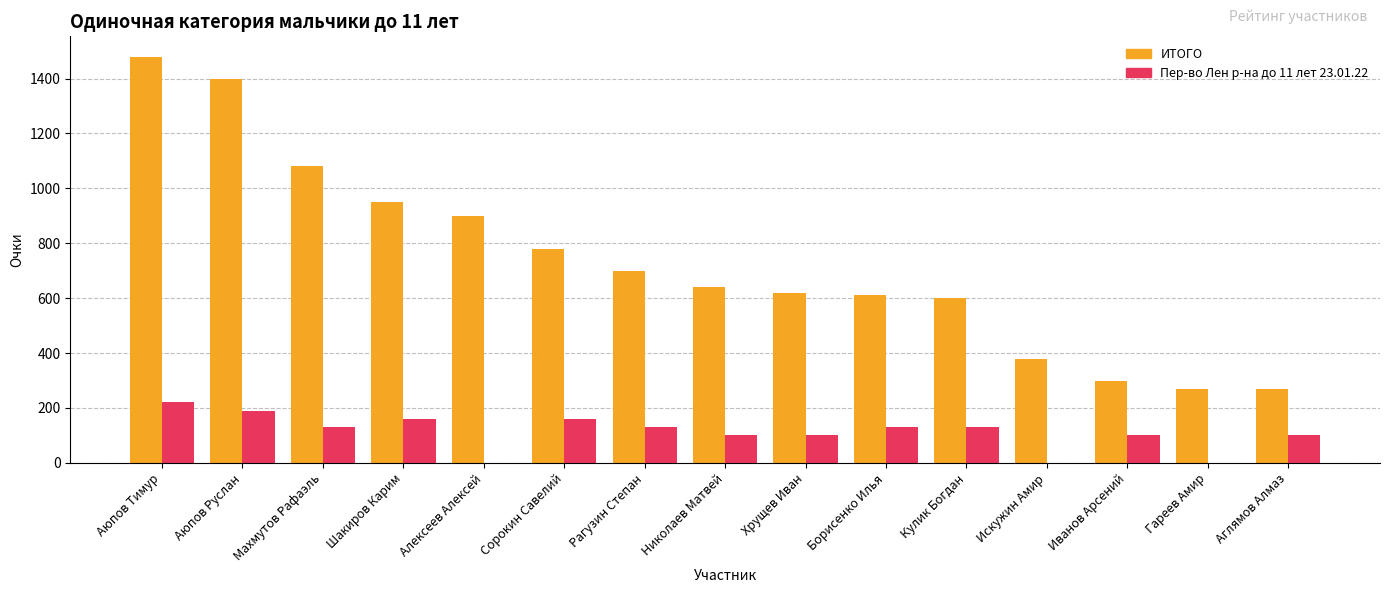

At which category is the sum across all series the highest?

Аюпов Тимур